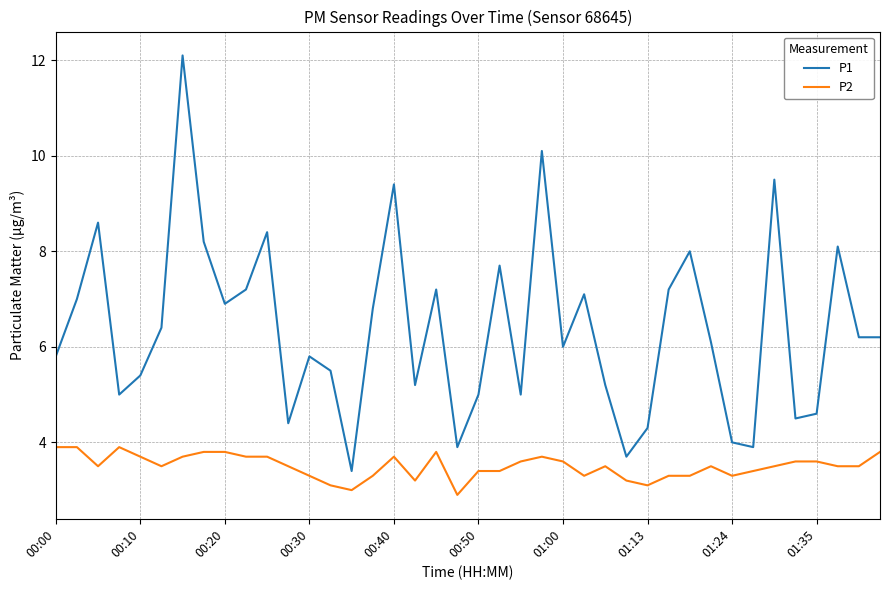

What is the difference between the maximum and minimum values in the P2 series?

1.0